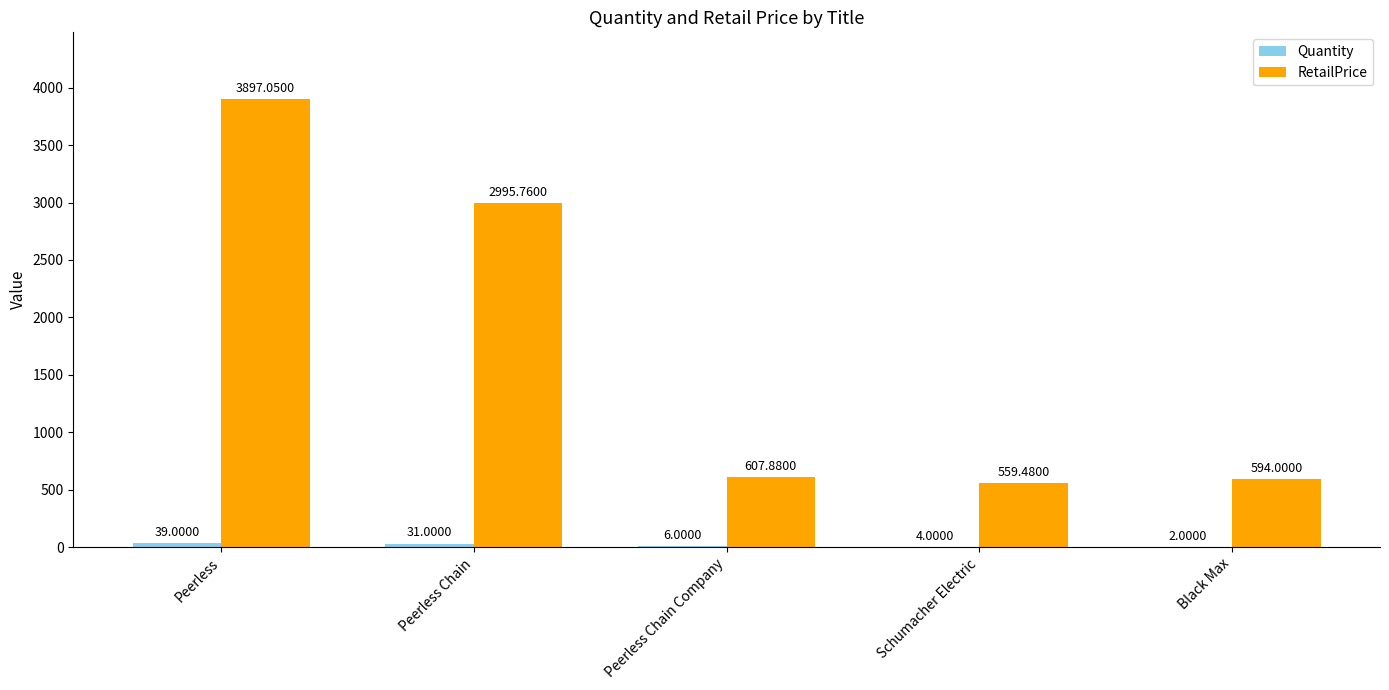

At which category does the chart reach its peak across all series?

Peerless